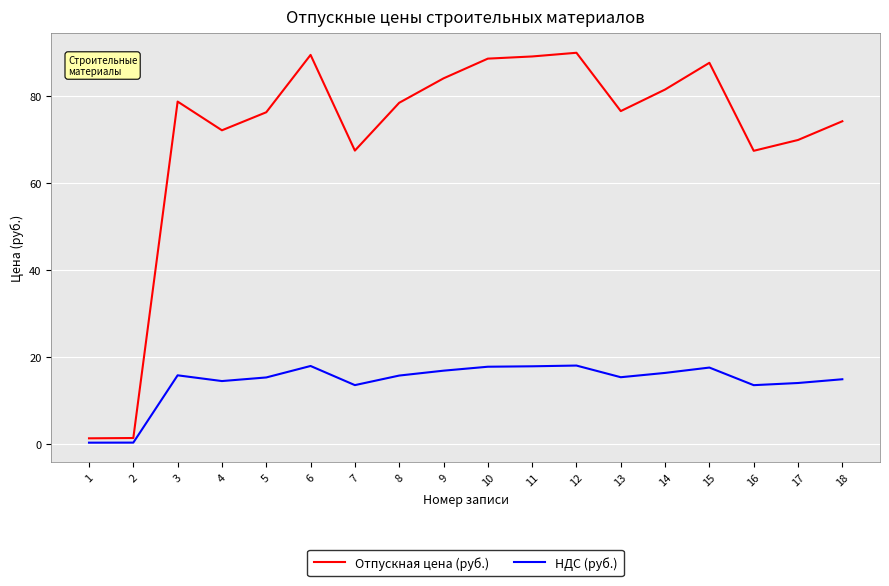

What is the maximum value for Отпускная цена (руб.)?

90.0